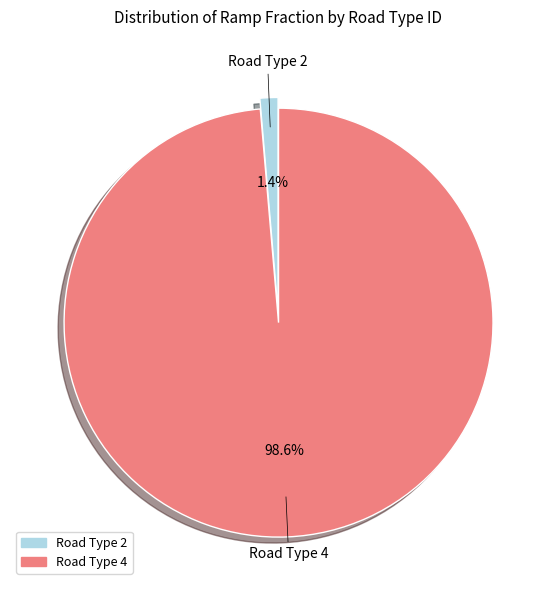

To the nearest percent, what is the difference between the largest and smallest slice percentages?

97%